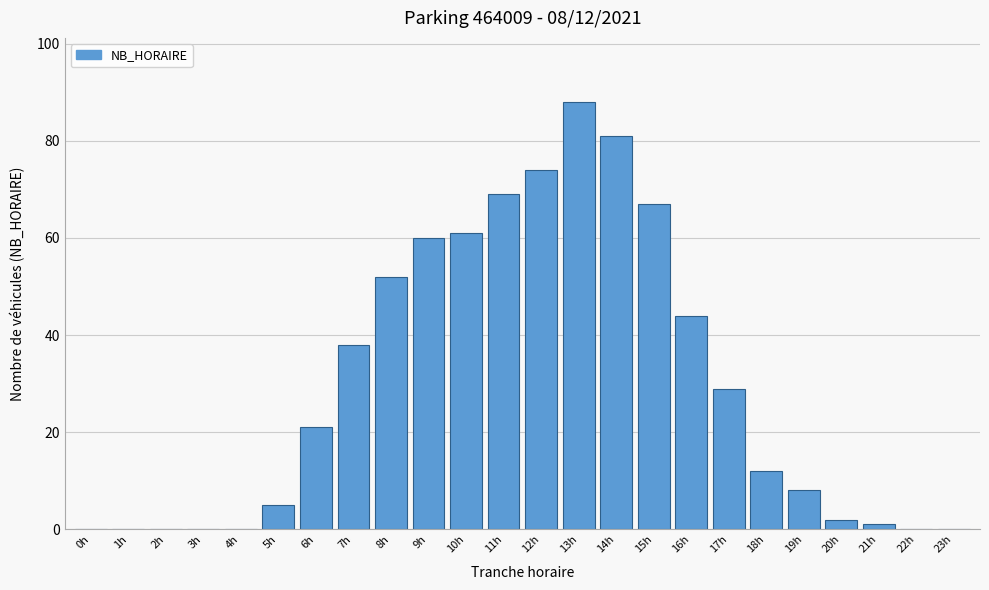

Reading left to right, extract all data points from this chart.

0h=0	1h=0	2h=0	3h=0	4h=0	5h=5	6h=21	7h=38	8h=52	9h=60	10h=61	11h=69	12h=74	13h=88	14h=81	15h=67	16h=44	17h=29	18h=12	19h=8	20h=2	21h=1	22h=0	23h=0